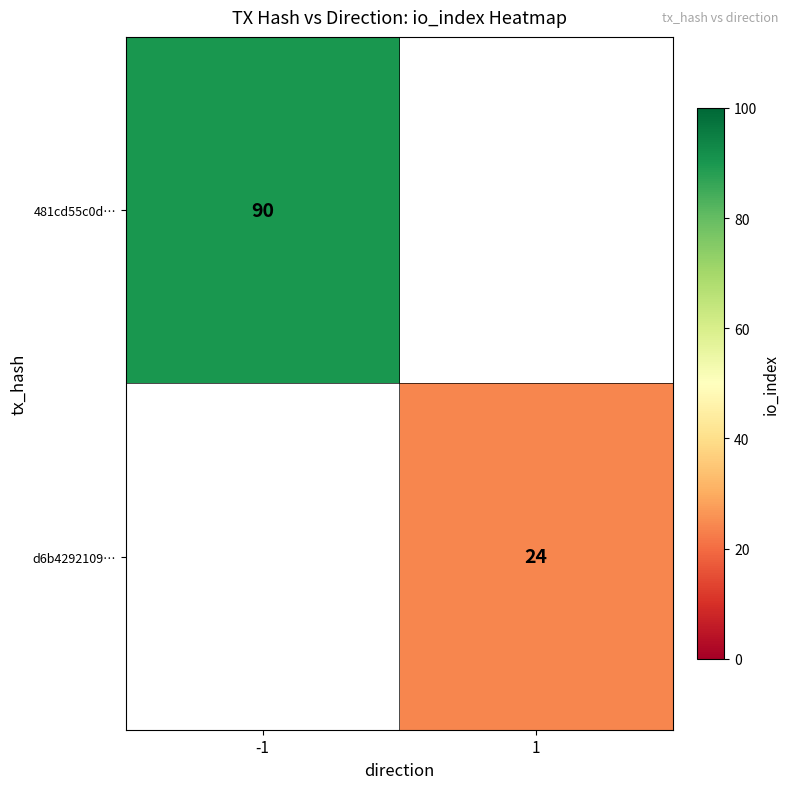

At which category is the sum across all series the highest?

-1